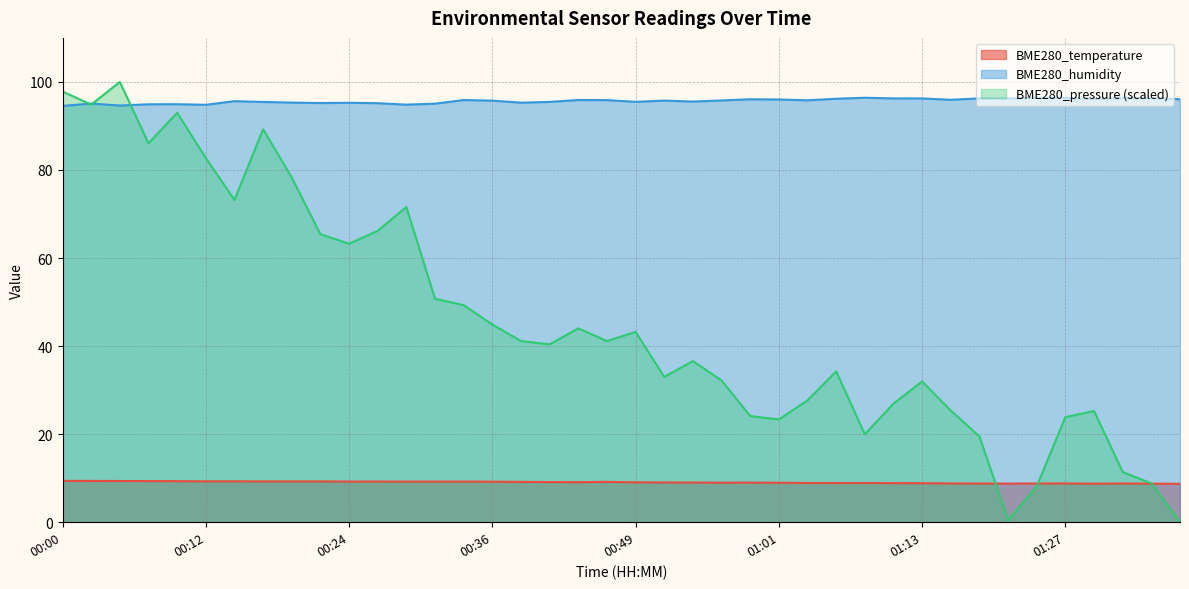

What is the difference between the second highest and second lowest values in the BME280_temperature series?

0.6